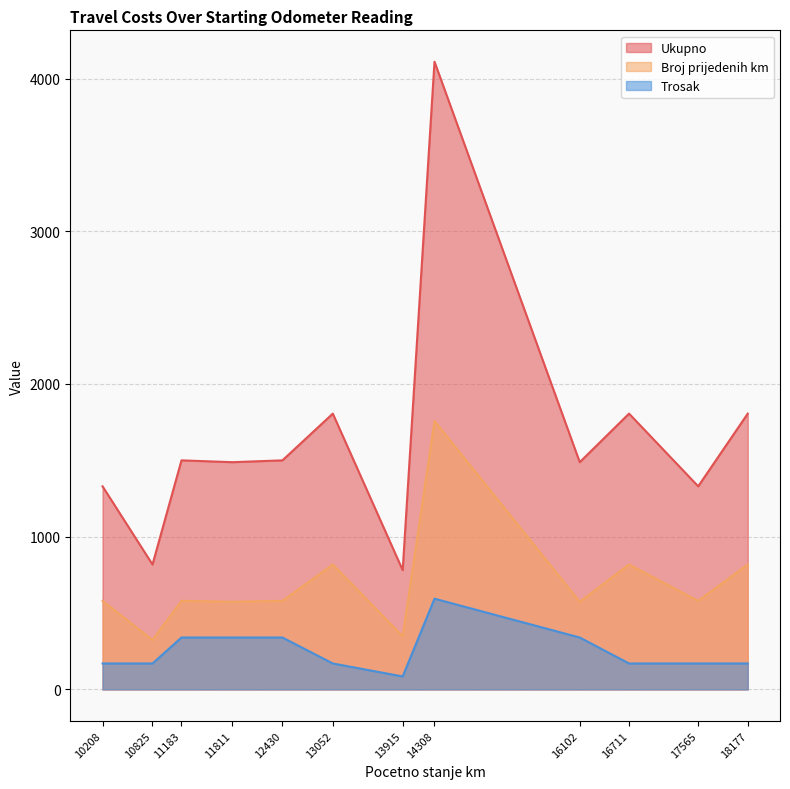

True or false: Trosak has a value of 182.9 at 14308.

False